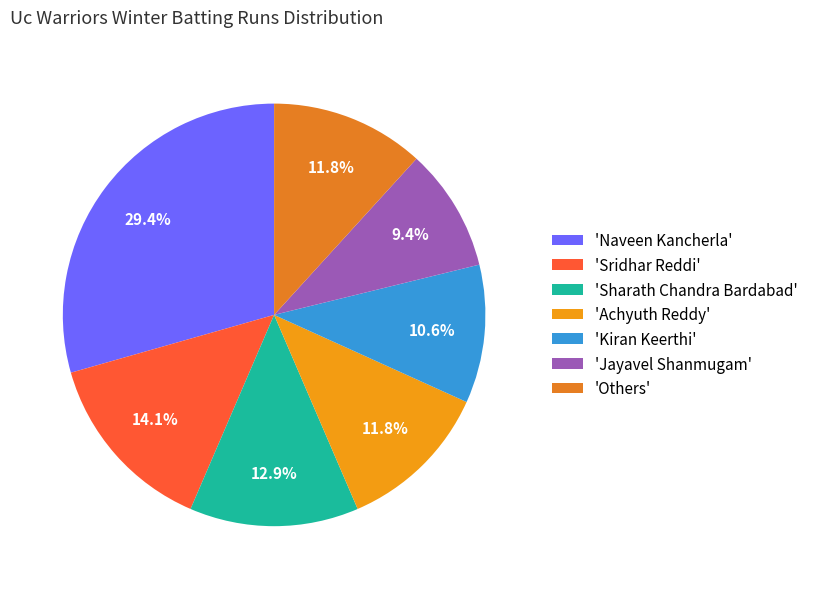

To the nearest percent, what is the average slice percentage?

14%